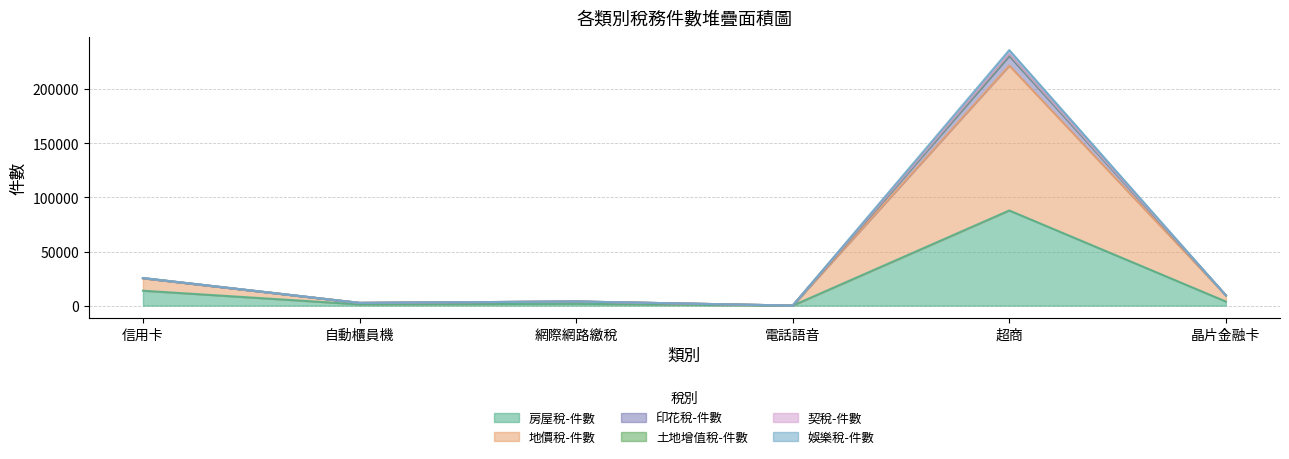

True or false: 印花稅-件數 and 土地增值稅-件數 intersect in this chart.

False